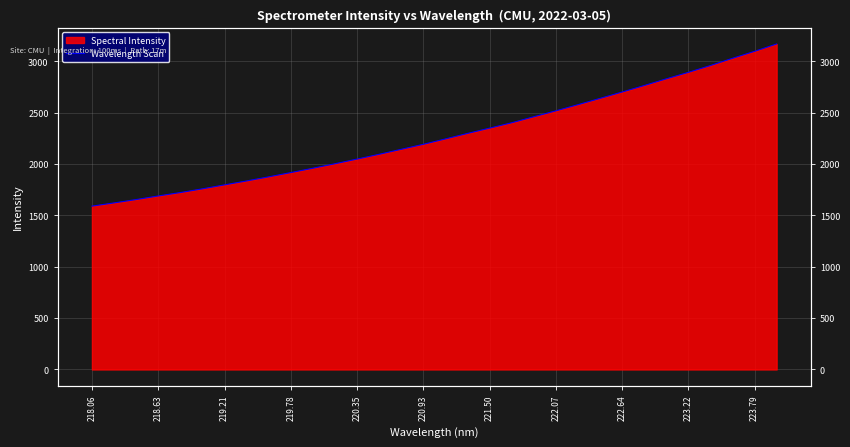

True or false: there are more than 1 points higher than both neighbors.

False